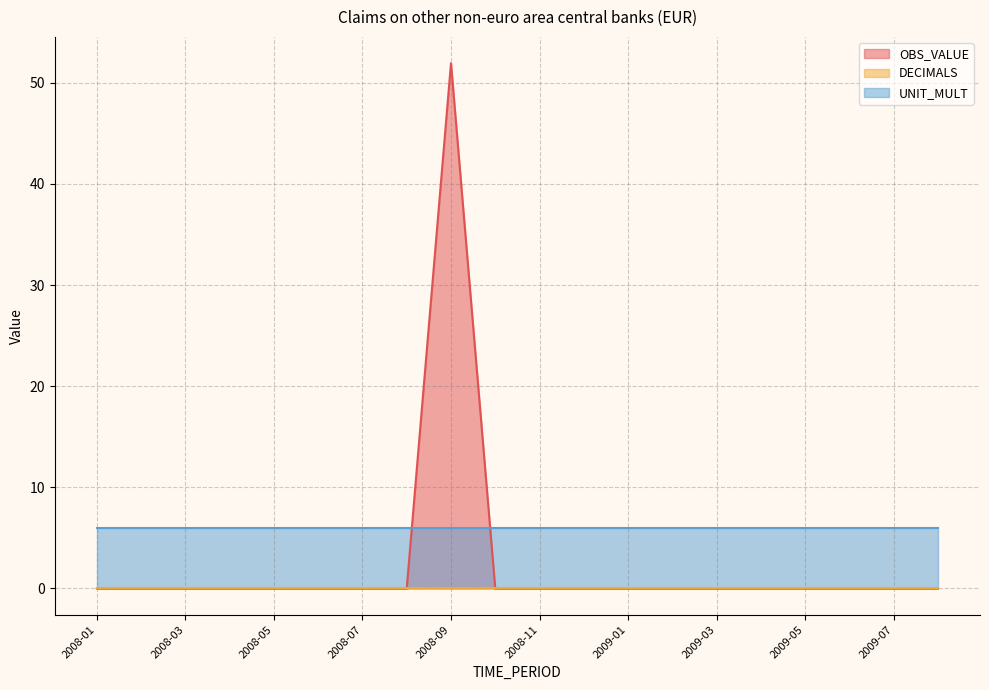

How many positive values does the OBS_VALUE series have?

1